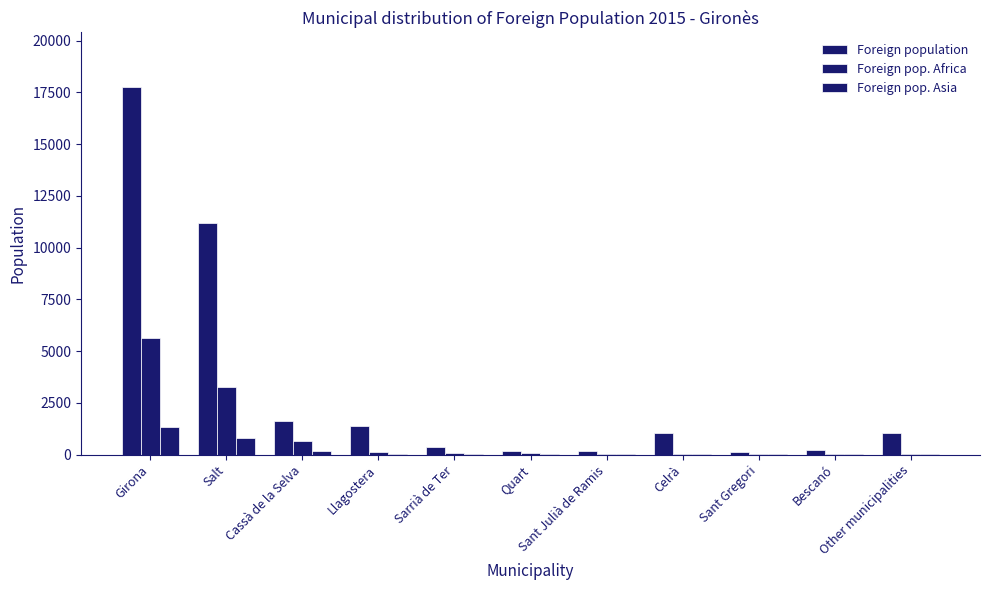

How many categories are shown in the chart?

11